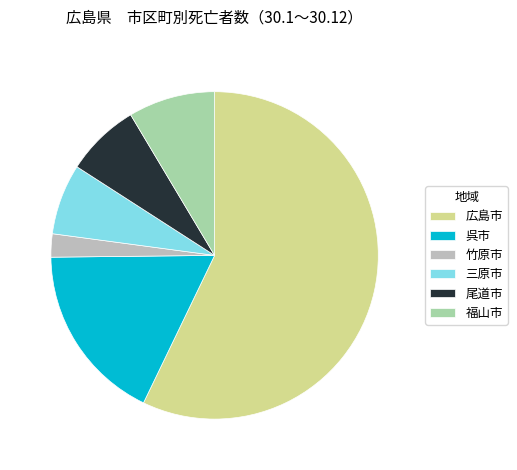

Is 呉市 the majority of the pie?

No